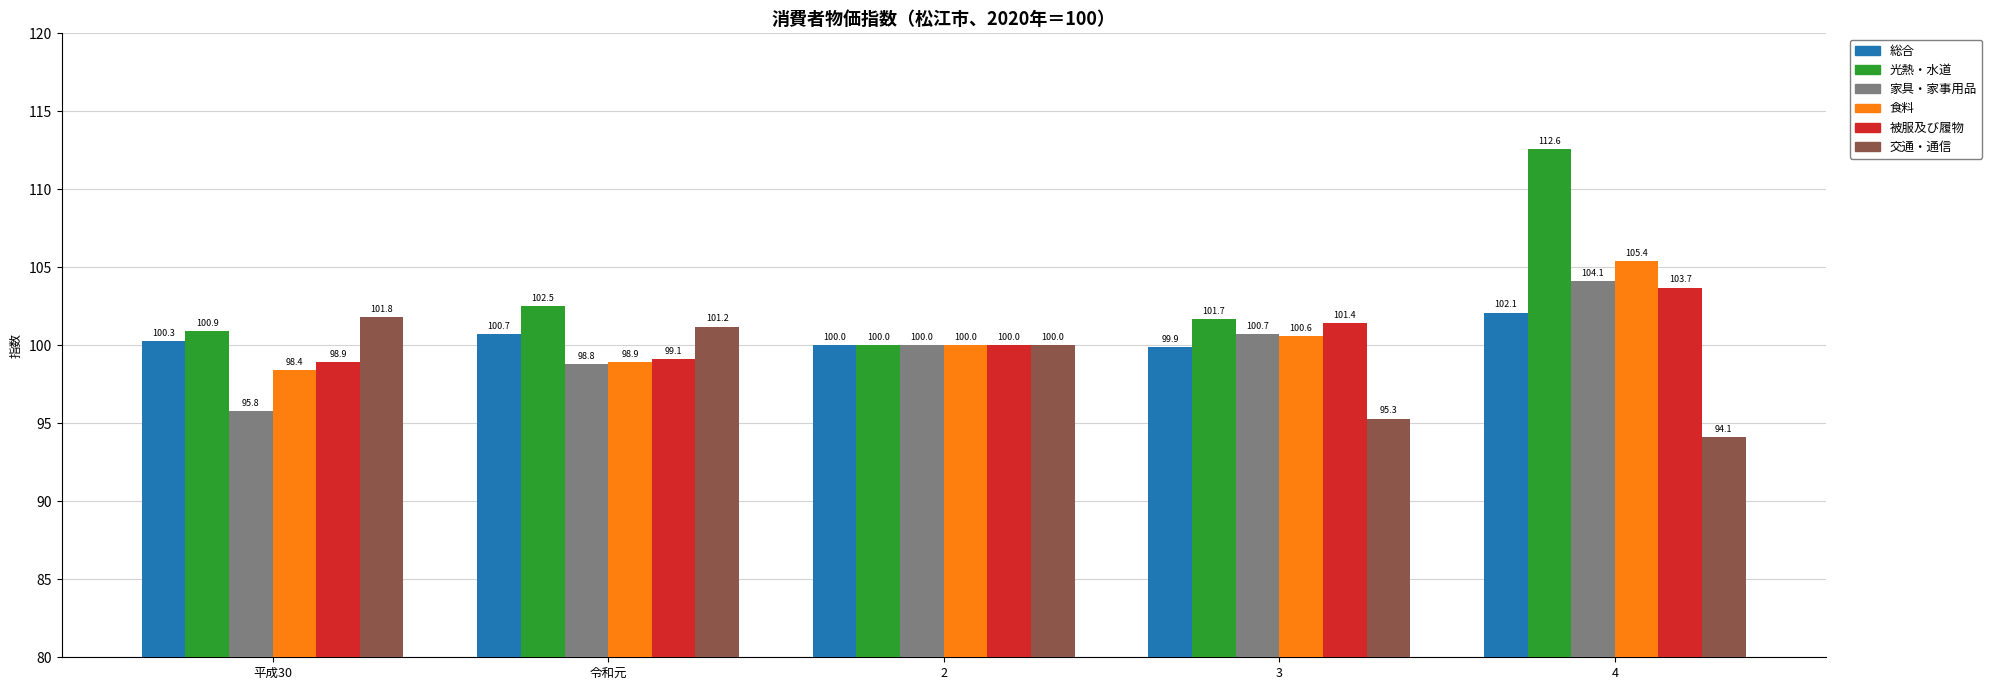

At which category does the chart reach its peak across all series?

4